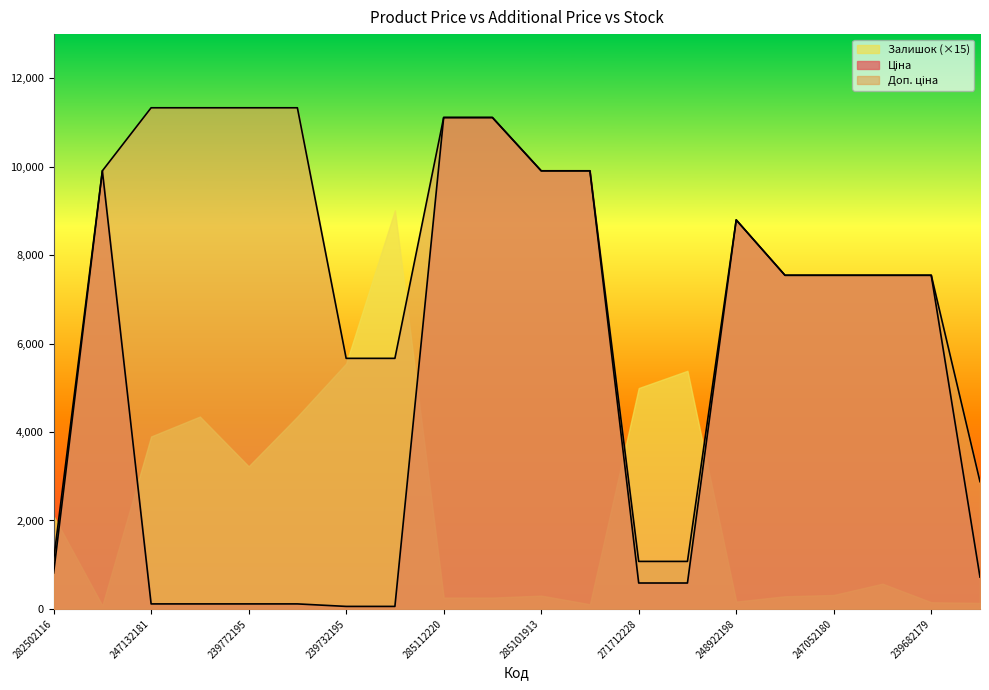

How many lines are shown in the chart?

3